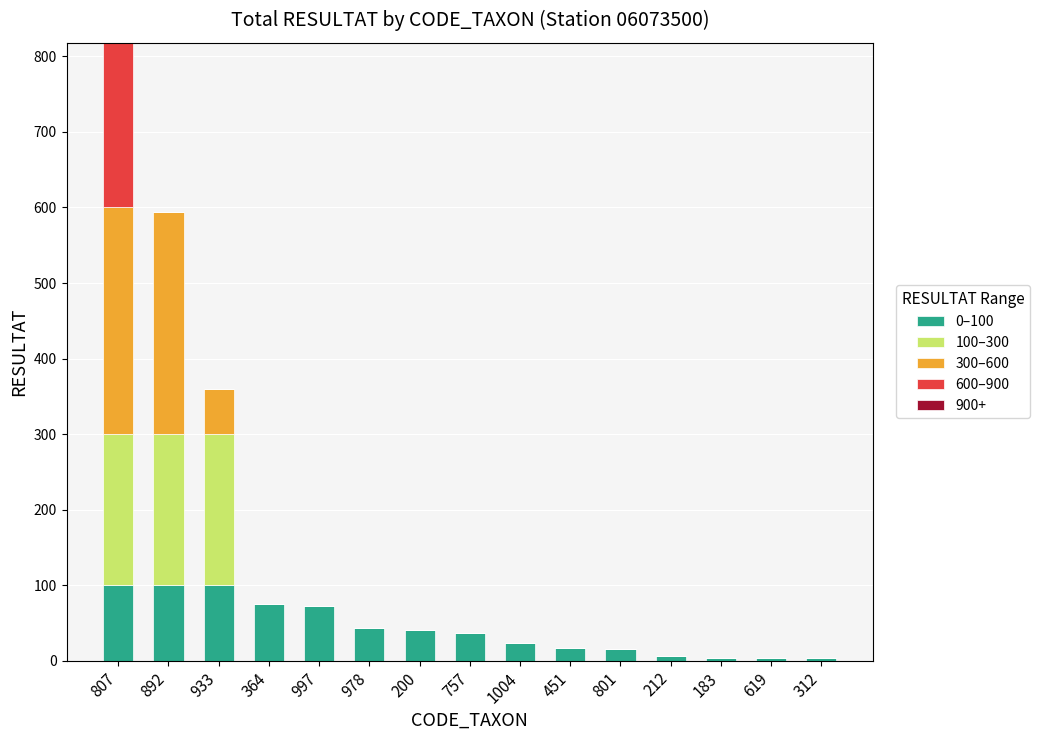

What is the total value across all series at 1004?

23